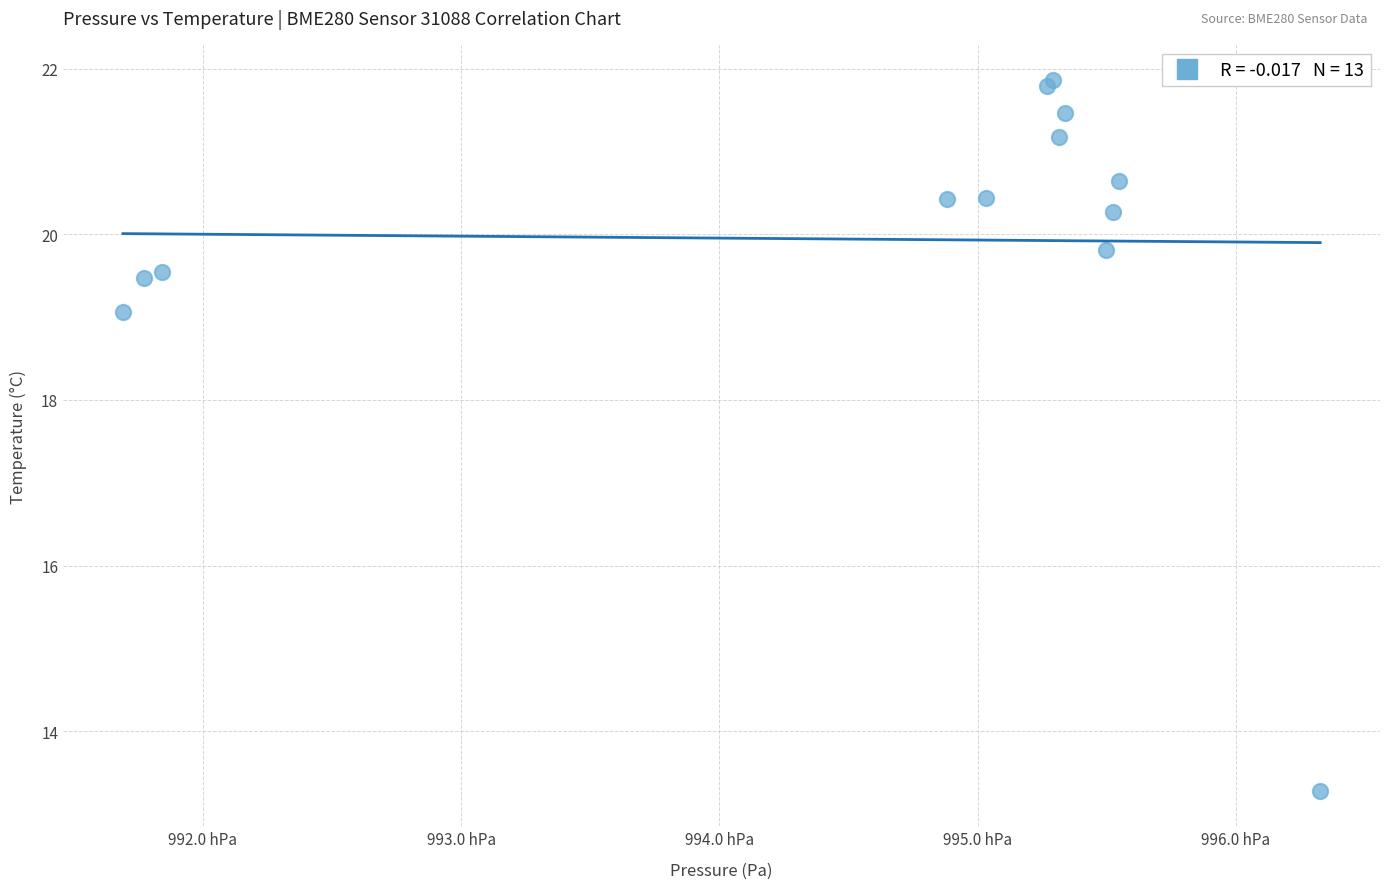

What Y value in the scatter plot is closest to 17?

19.1